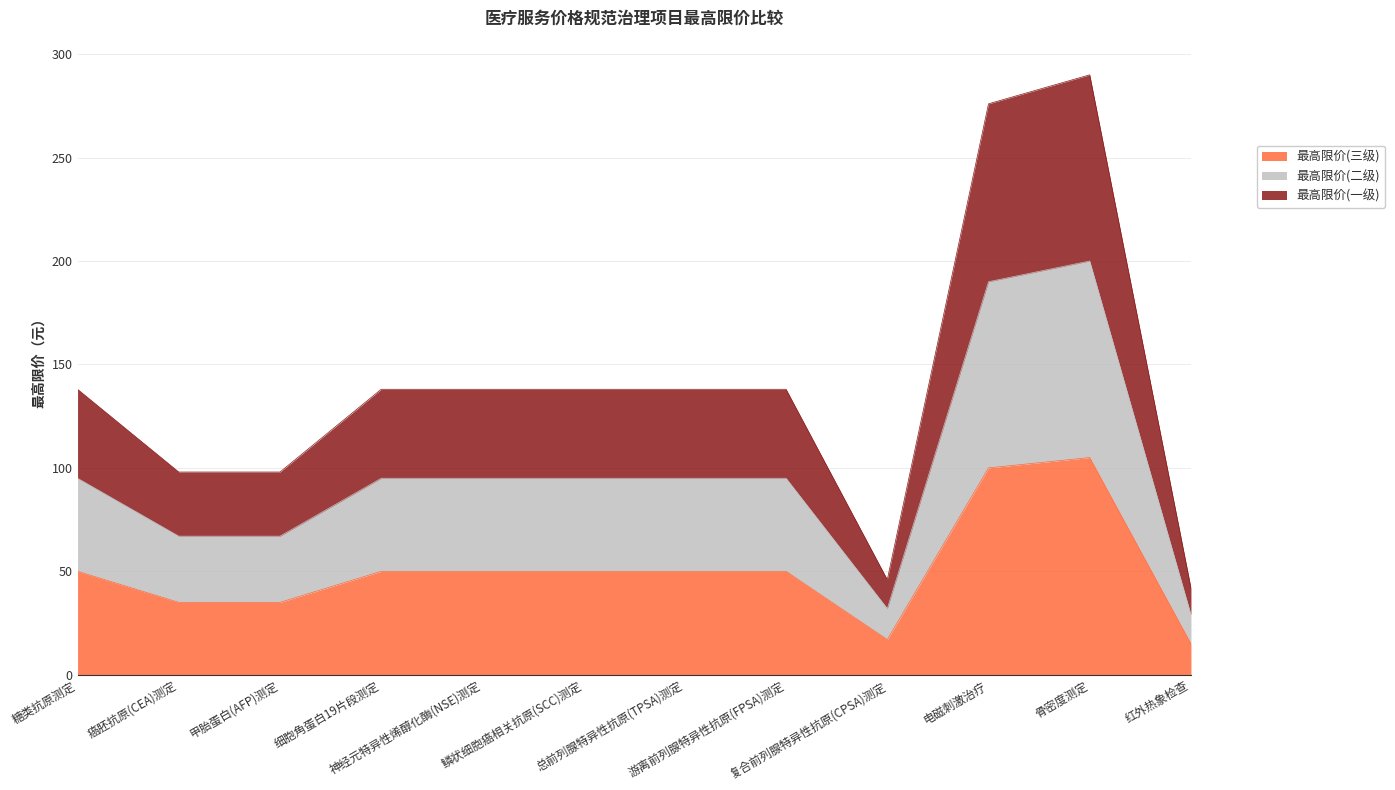

Is the value of 最高限价(三级) at 总前列腺特异性抗原(TPSA)测定 greater than the value of 最高限价(一级) at 癌胚抗原(CEA)测定?

No